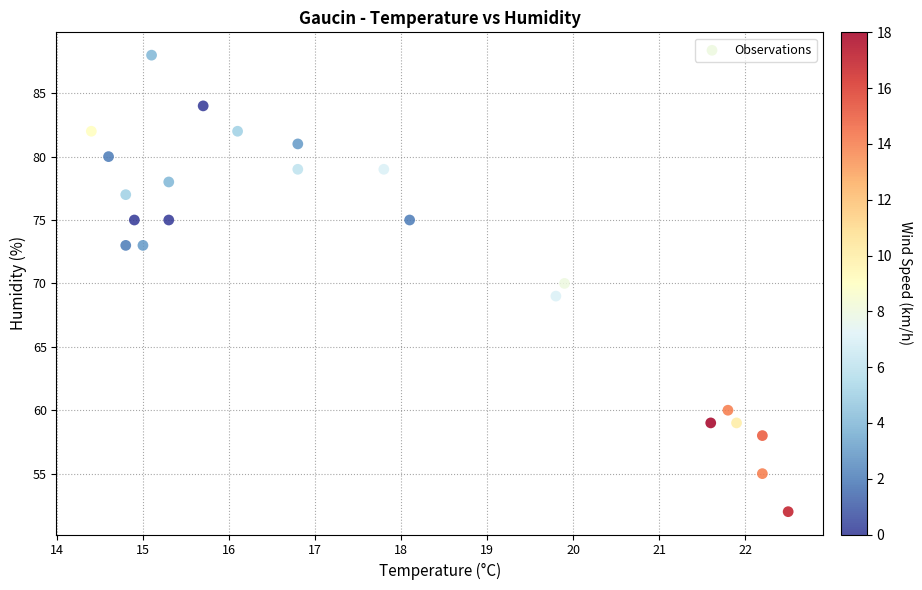

What is the range of Y values (max minus min)?

36